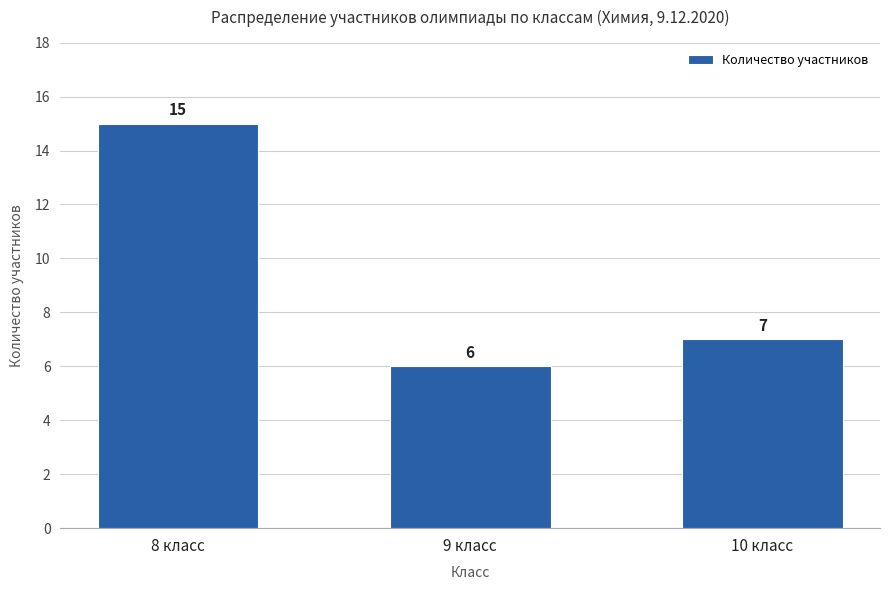

What is the label of the 2nd bar from the left?

9 класс